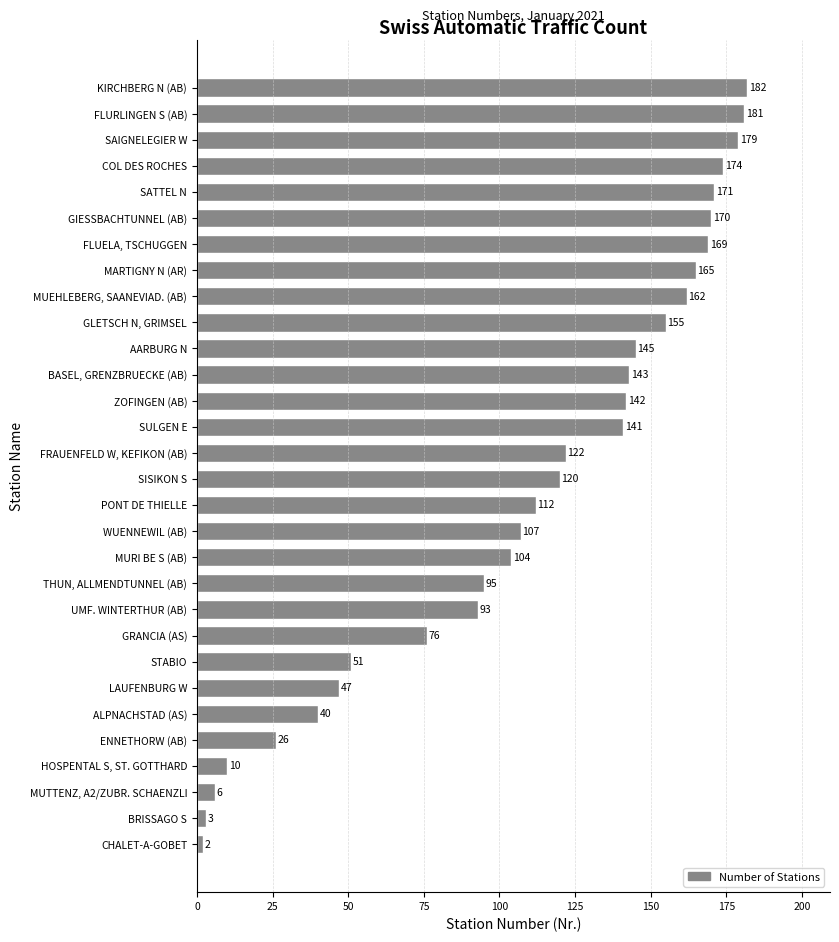

What is the label of the 25th bar from the top?

ALPNACHSTAD (AS)